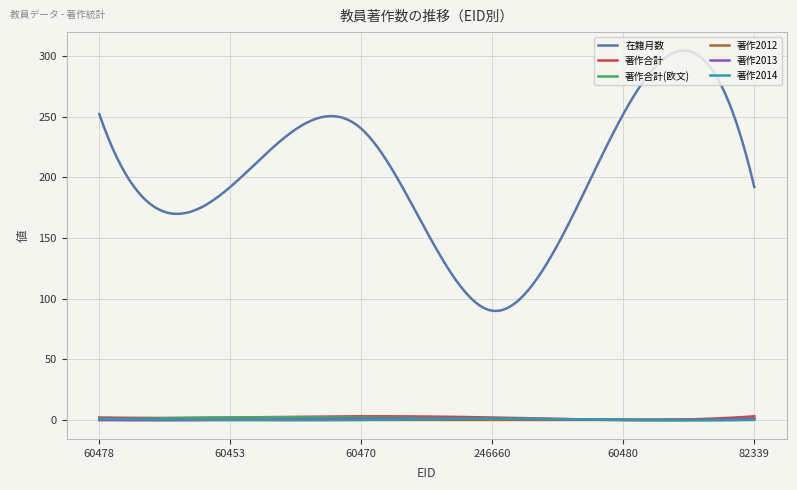

Which series has the largest total across all categories?

在籍月数